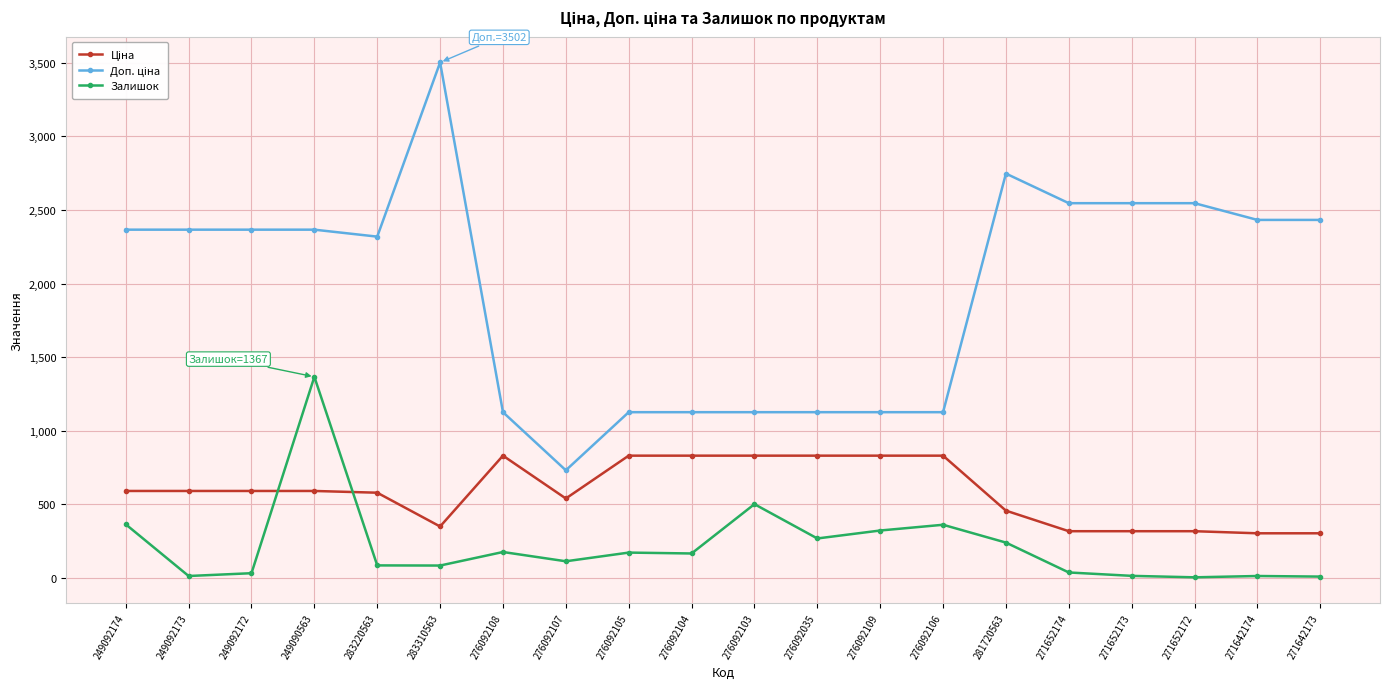

What position from the left is 249092172?

3